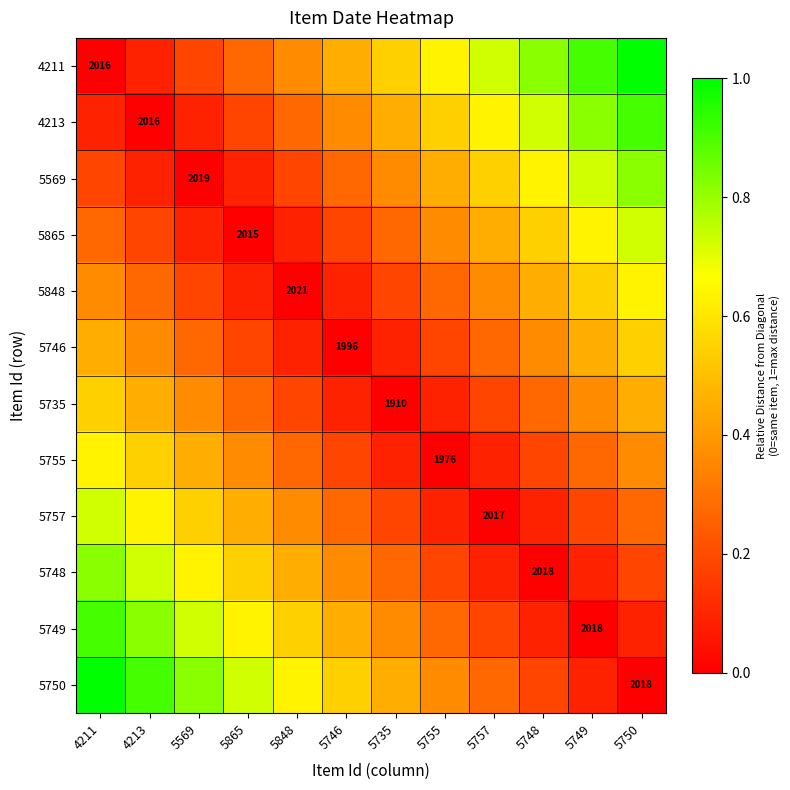

At which label does 4211 reach its minimum?

4211